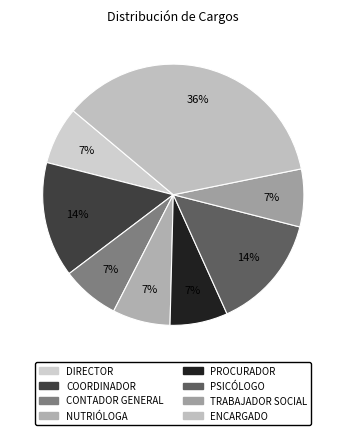

Rank the categories by value from highest to lowest.

ENCARGADO, COORDINADOR, PSICÓLOGO, DIRECTOR, CONTADOR GENERAL, NUTRIÓLOGA, PROCURADOR, TRABAJADOR SOCIAL